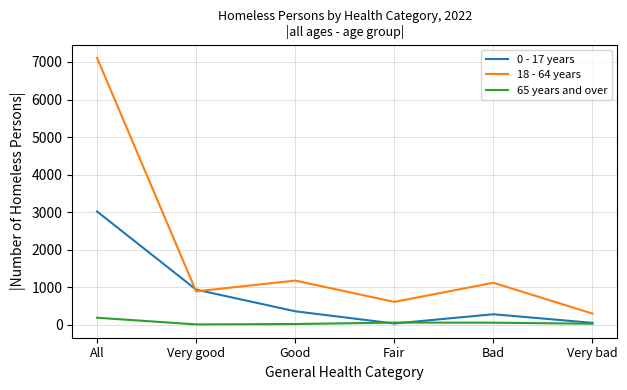

What is the greatest value displayed?

7110